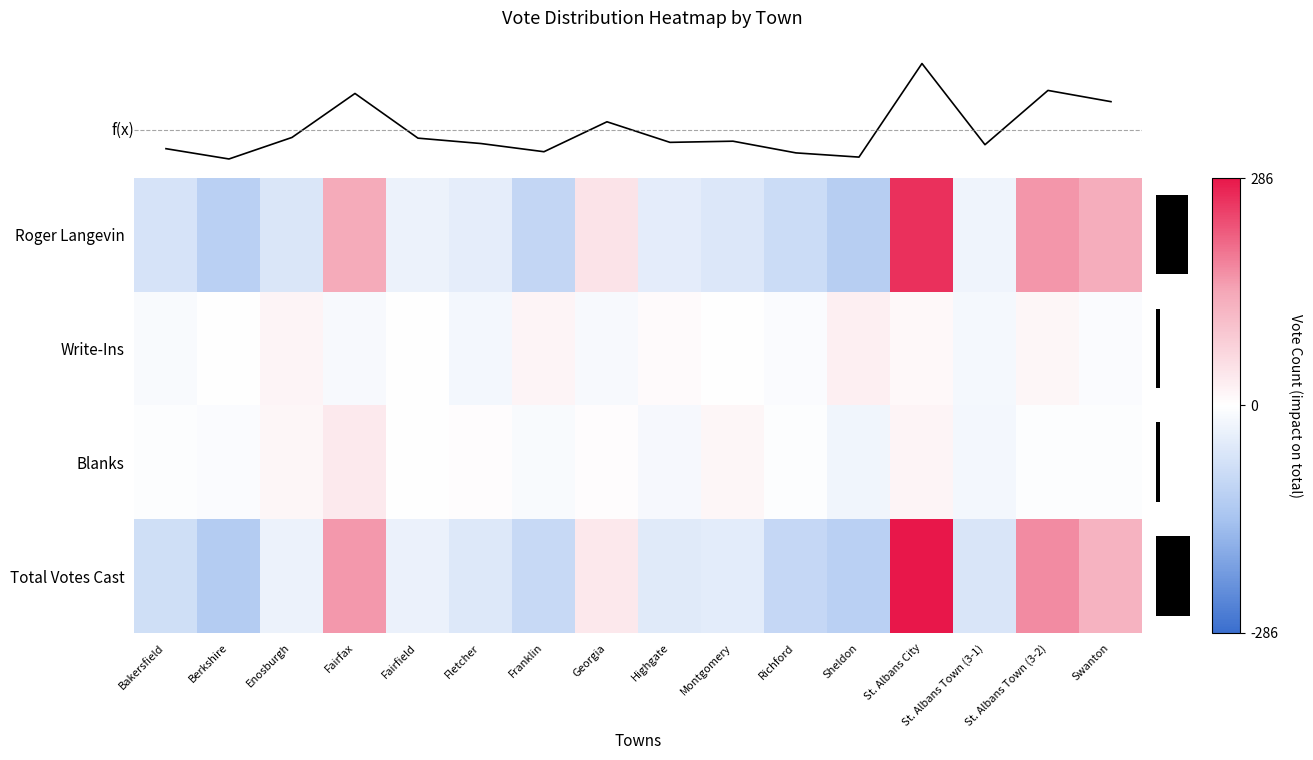

What is the difference between the maximum and minimum values in the Roger Langevin series?

377.0